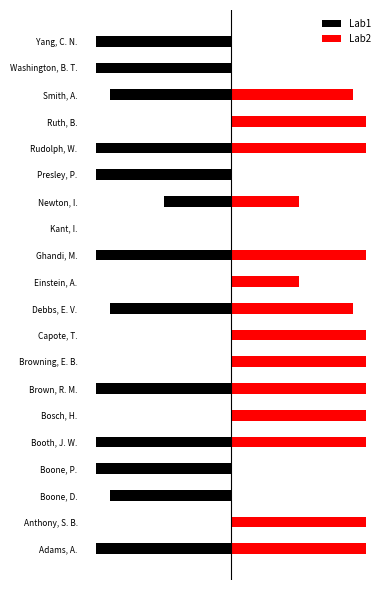

What is the difference between the highest and lowest values at Ghandi, M.?

200